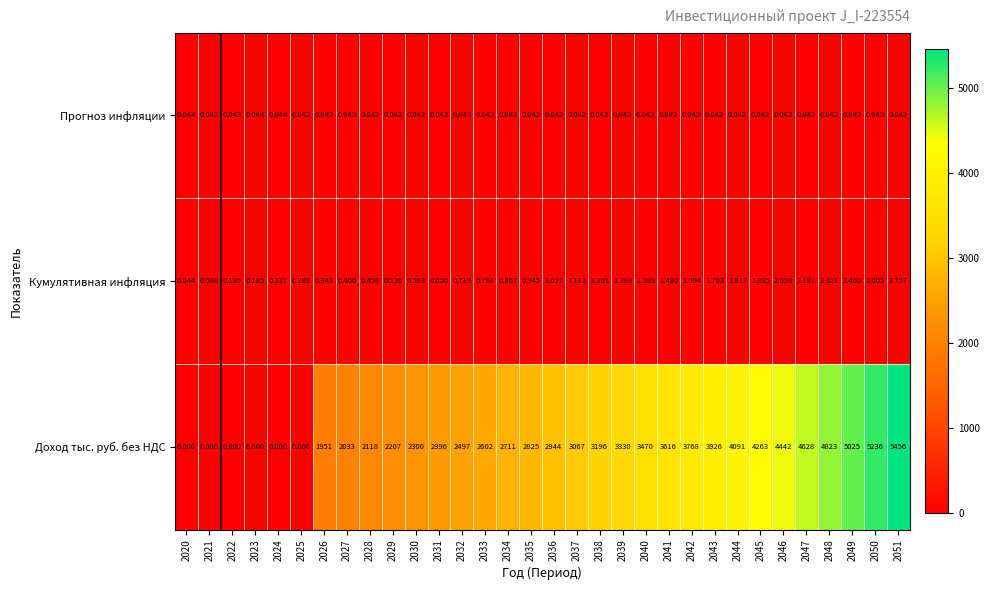

What is the total value across all series at 2046?

4444.1